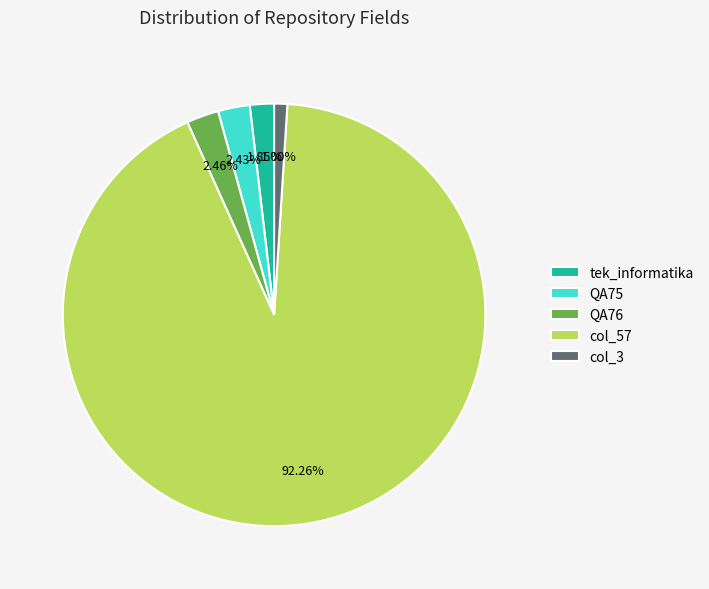

Do QA76 and QA75 together represent more than half of the pie?

No